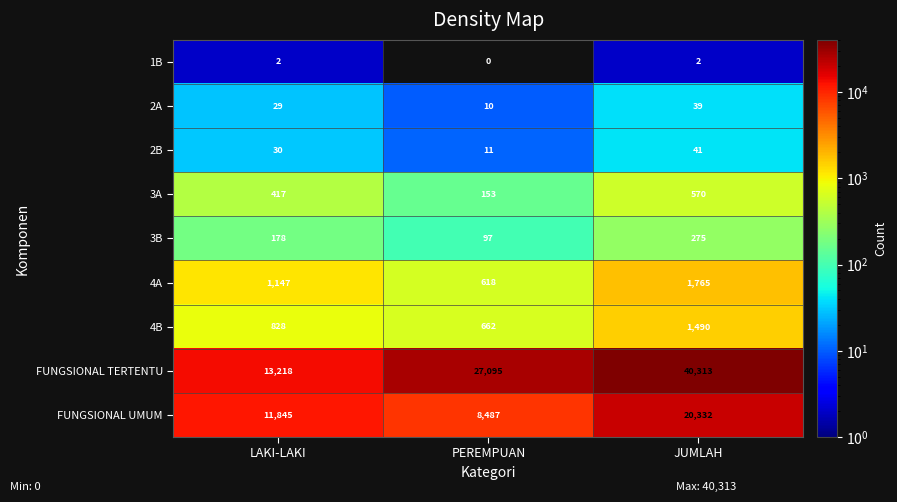

What is the average value of the 2A series?

26